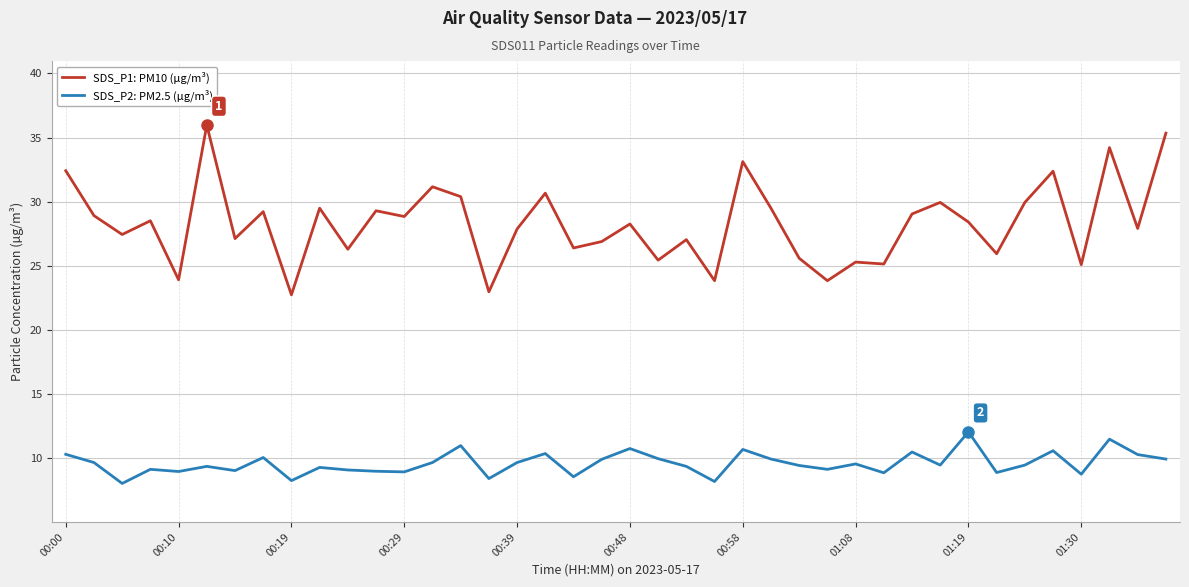

At how many categories does at least one series exceed 13?

40